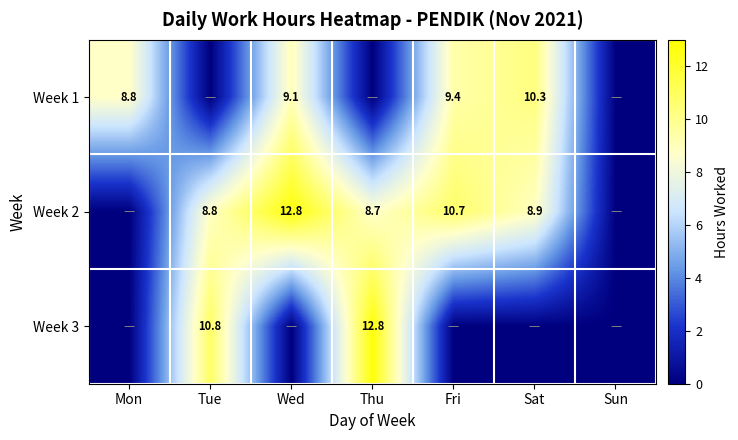

What is the sum of the Week 2 values at Wed and Tue?

21.6